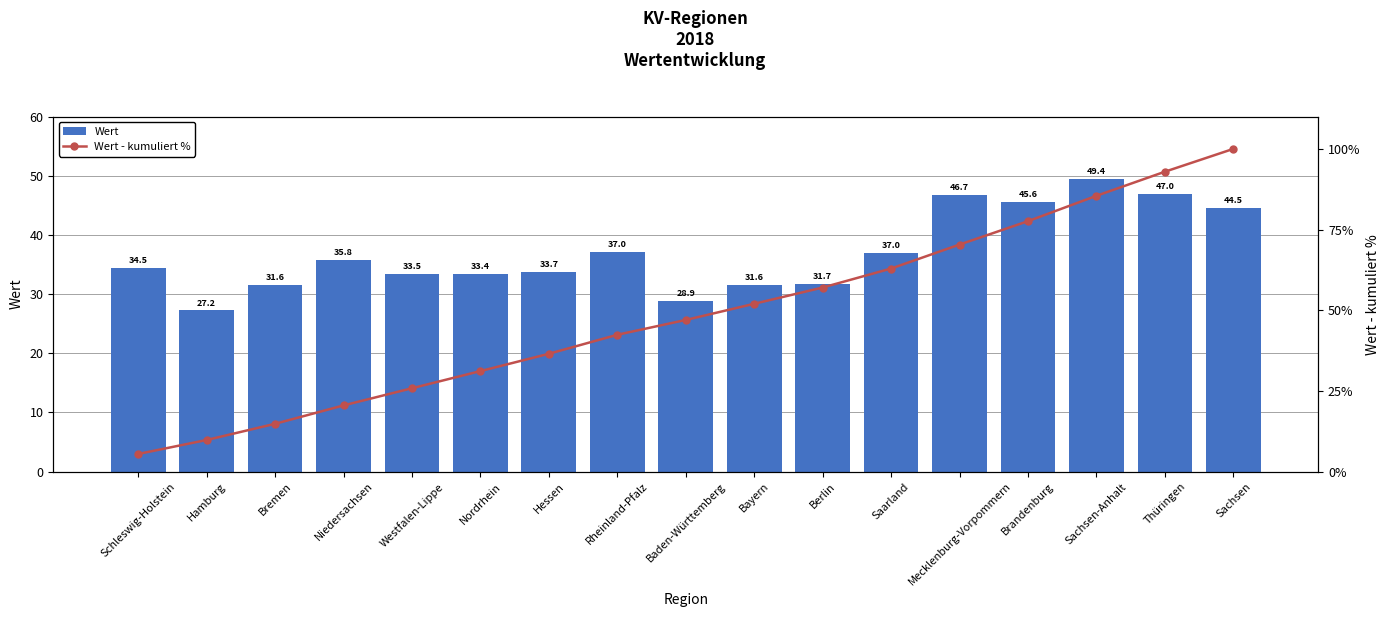

The value of Wert at Saarland is 9.8. True or false?

False